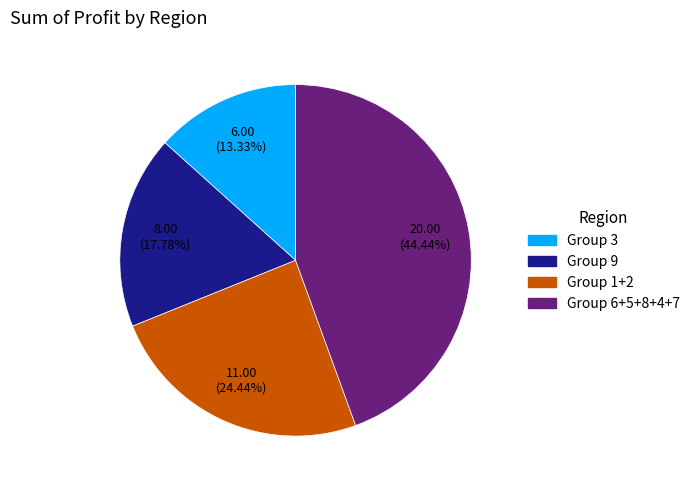

Is there a majority slice in this chart?

No